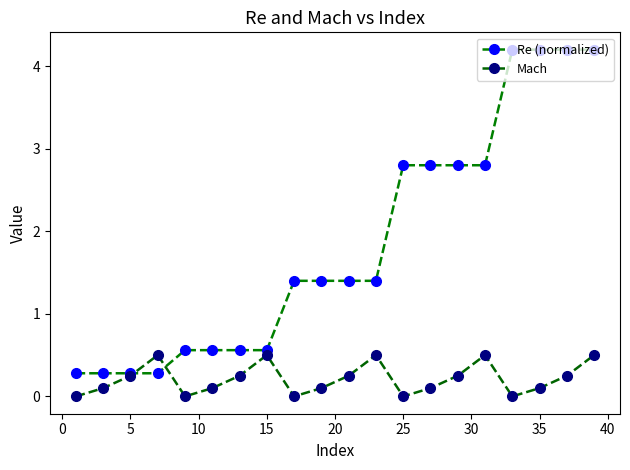

Count the number of data series in this chart.

2